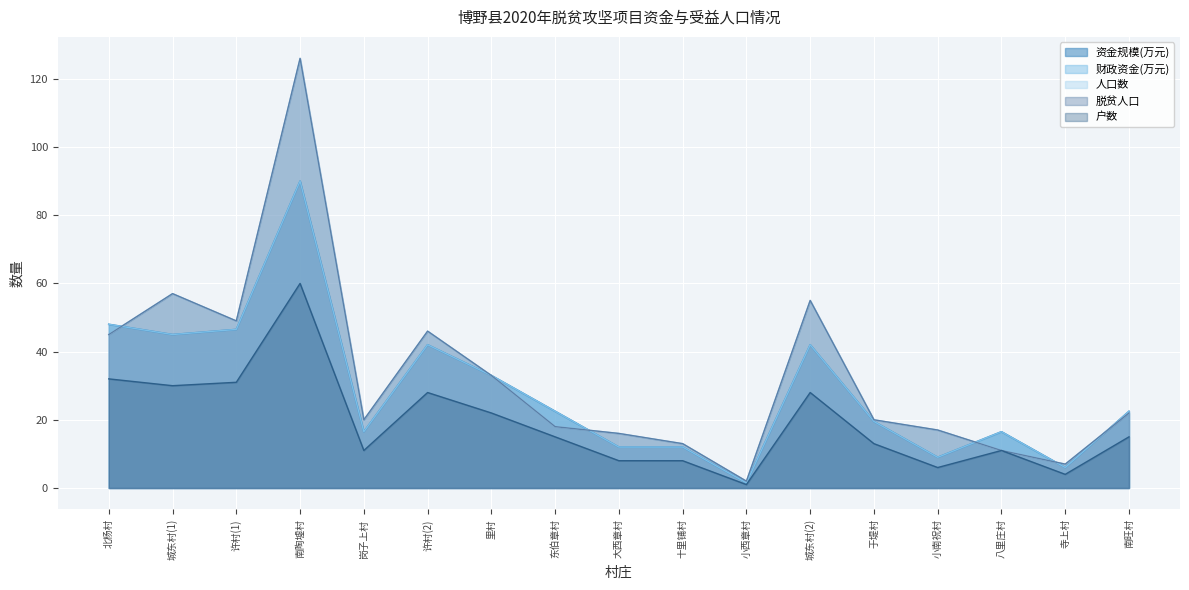

Between 小西章村 and 许村(1), which is larger?

许村(1)